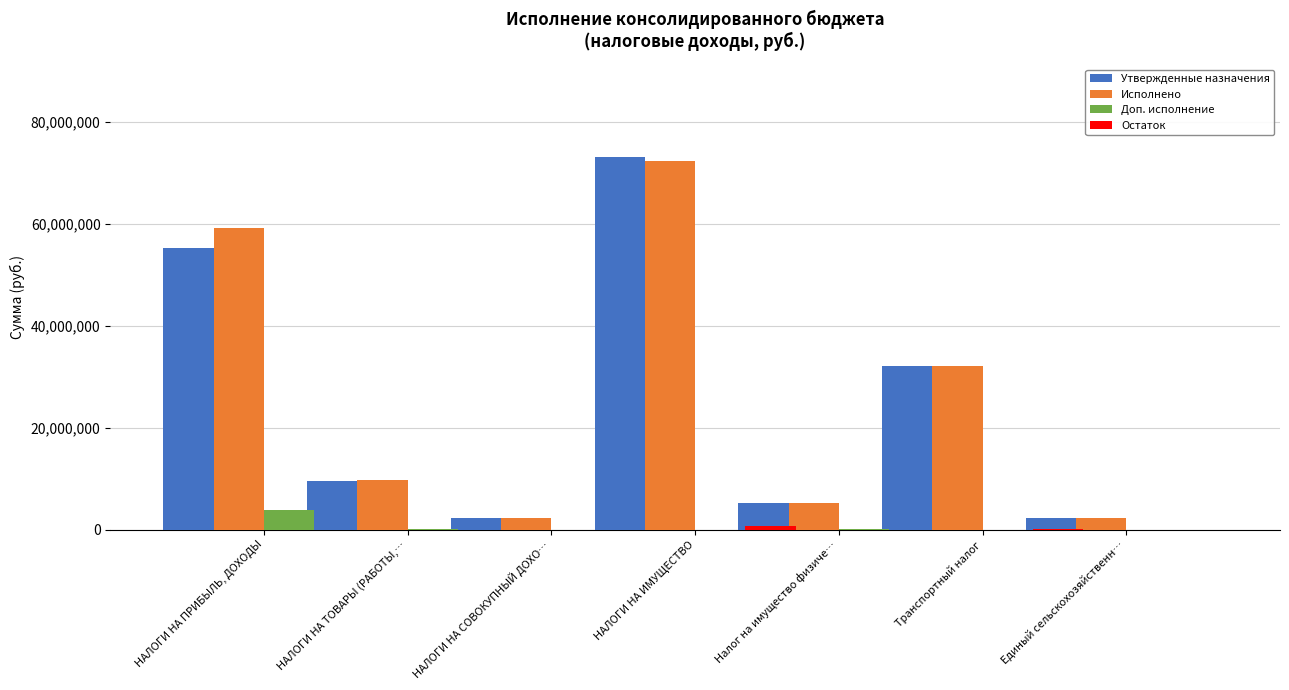

Which series has the largest range (max minus min)?

Утвержденные назначения